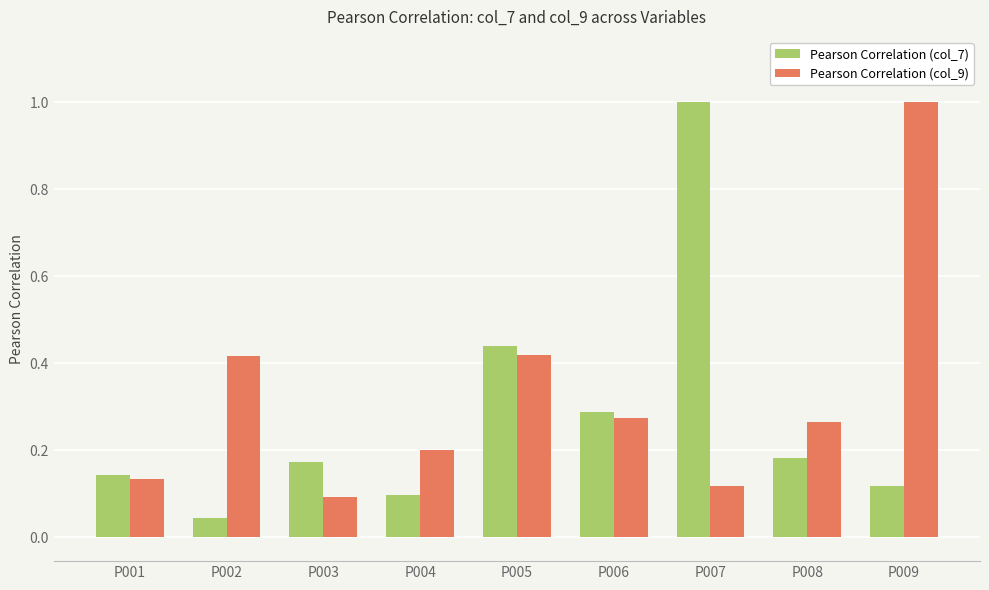

Between P004 and P006, which series saw the biggest shift?

Pearson Correlation (col_7)